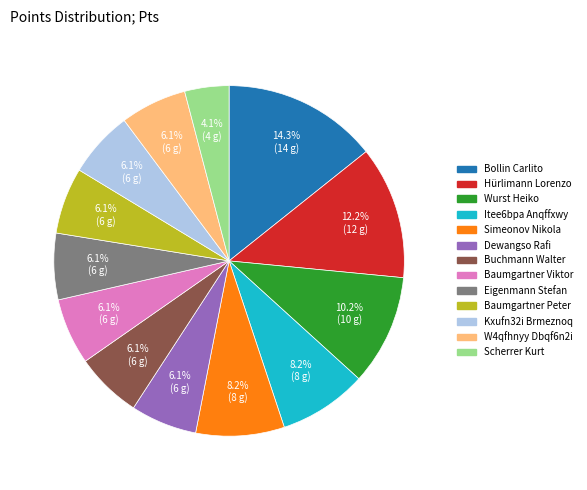

Is it true that Wurst Heiko is 19% of the pie?

False